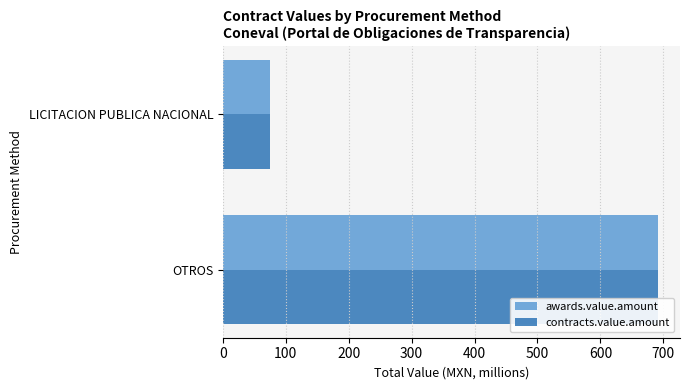

What is the greatest value displayed?

691.9